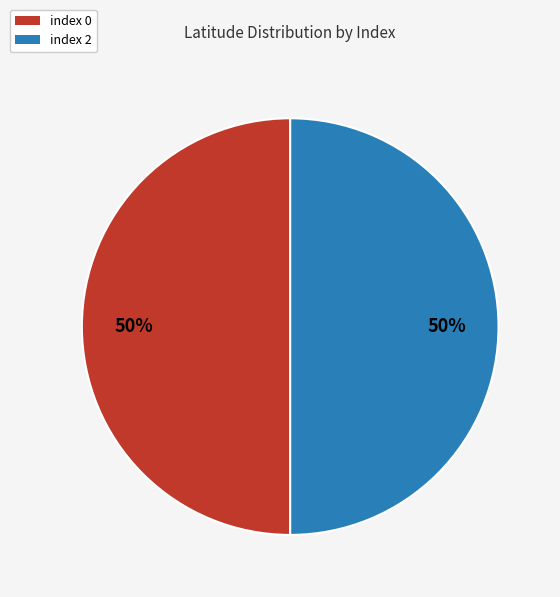

Is it true that index 0 is 50% of the pie?

True